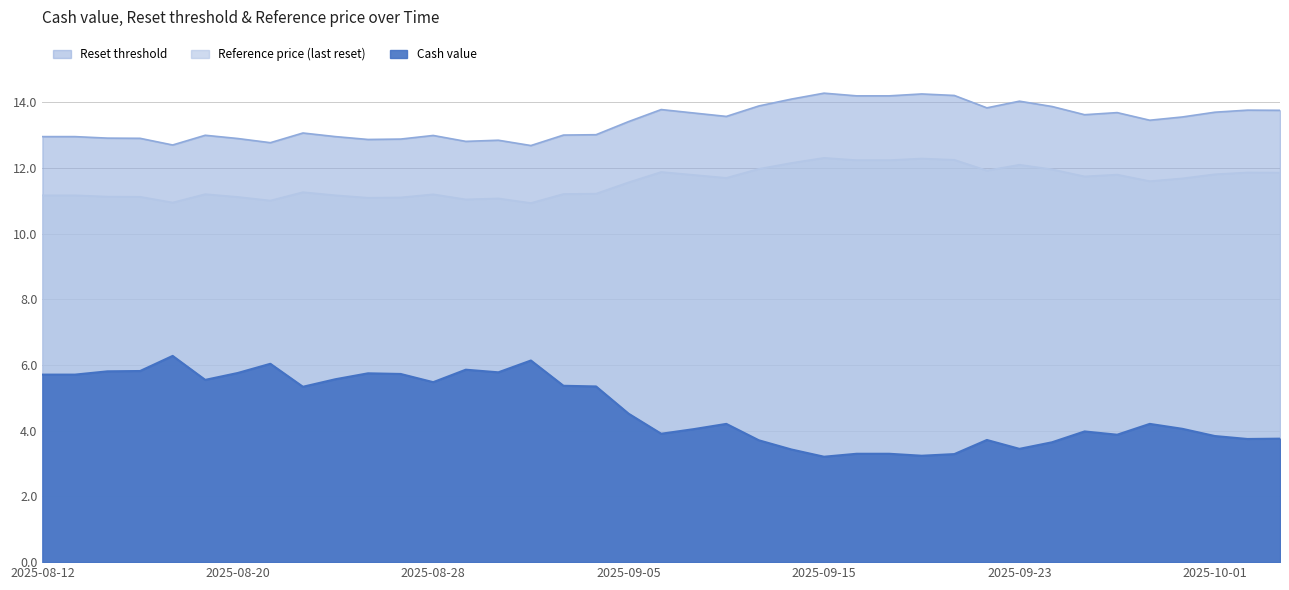

What is the total value across all series at 2025-09-19?

29.8